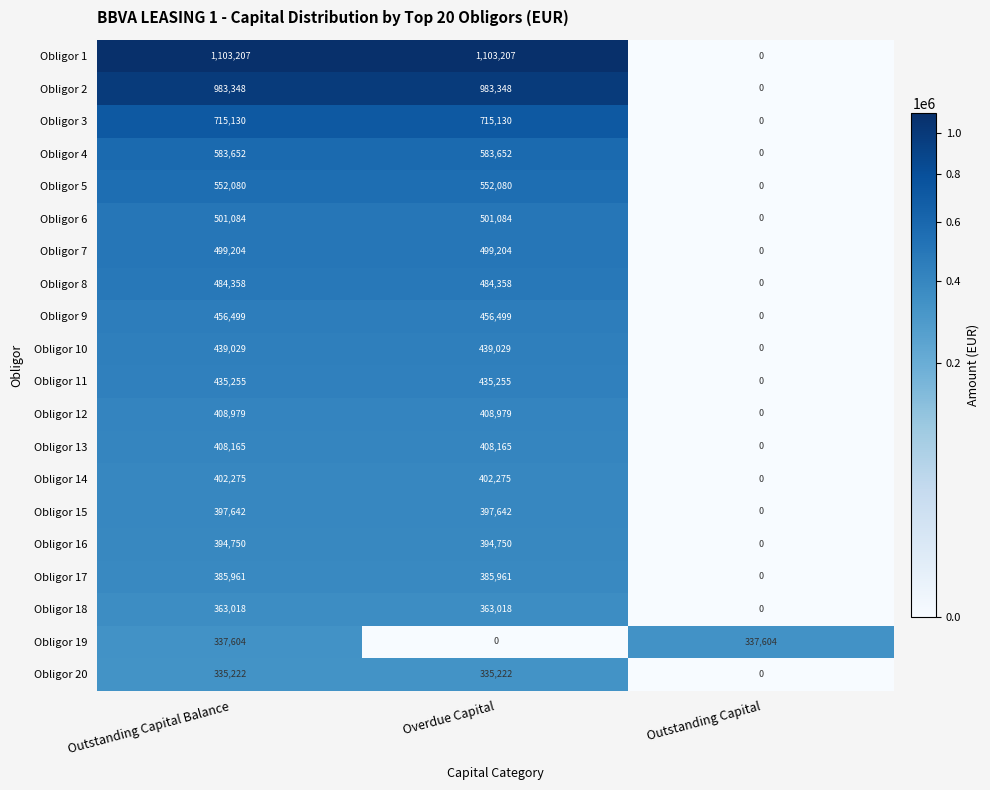

Which series has the largest total across all categories?

Obligor 1